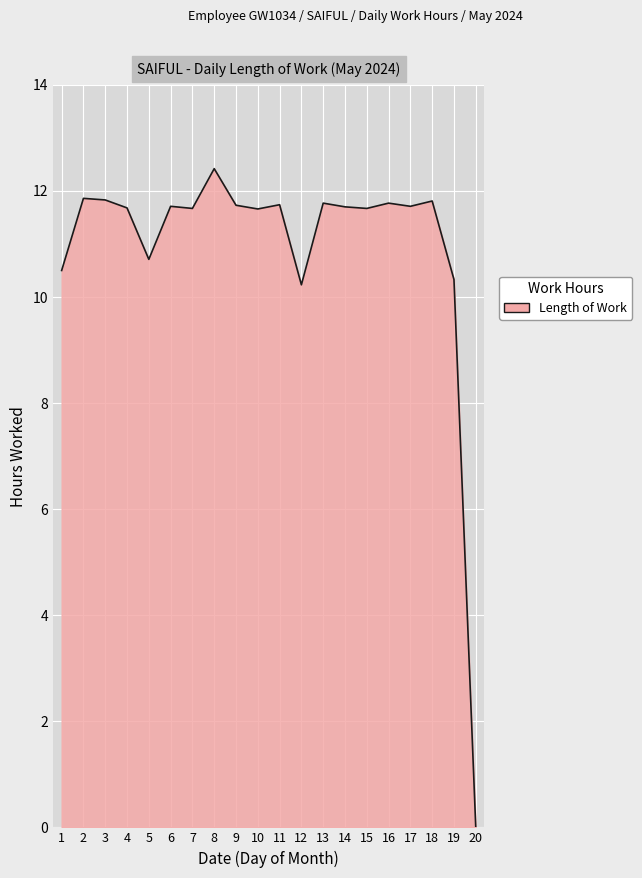

What is the approximate value at 16?

11.8